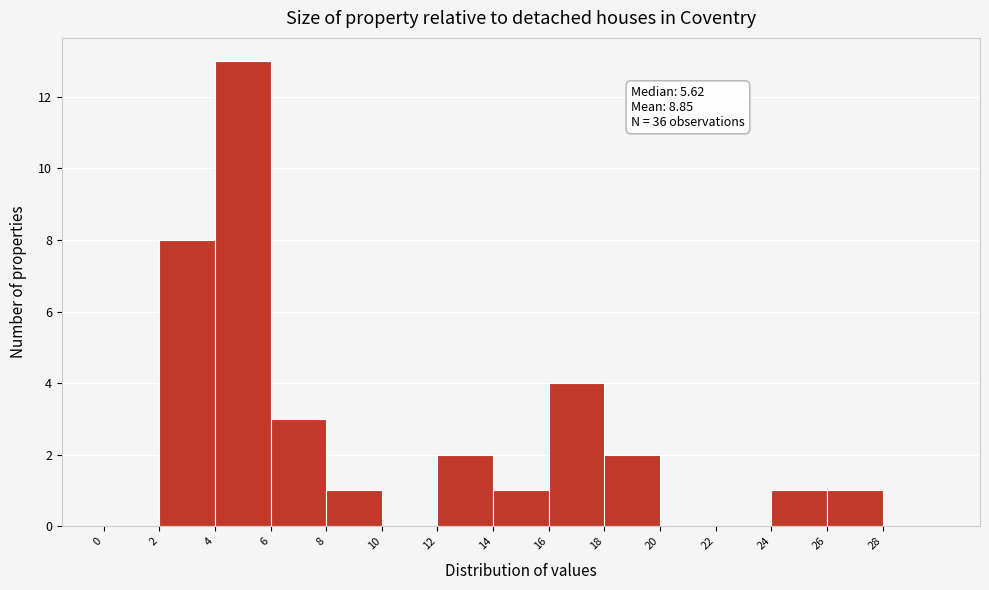

Over which range of the x-axis is the bar tallest?

4 to 6